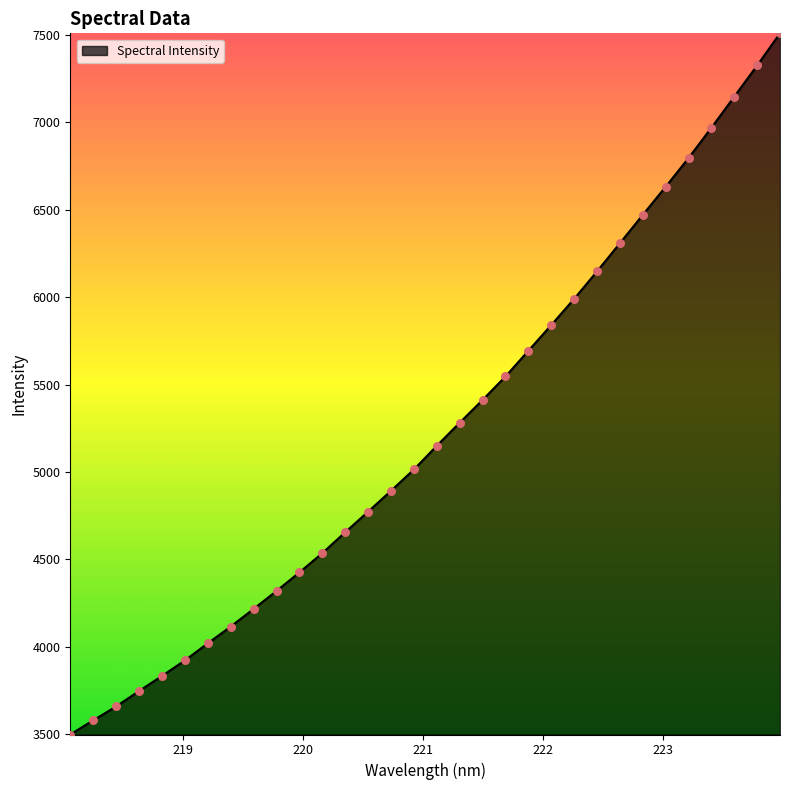

What is the difference between the maximum and minimum values?

4009.7